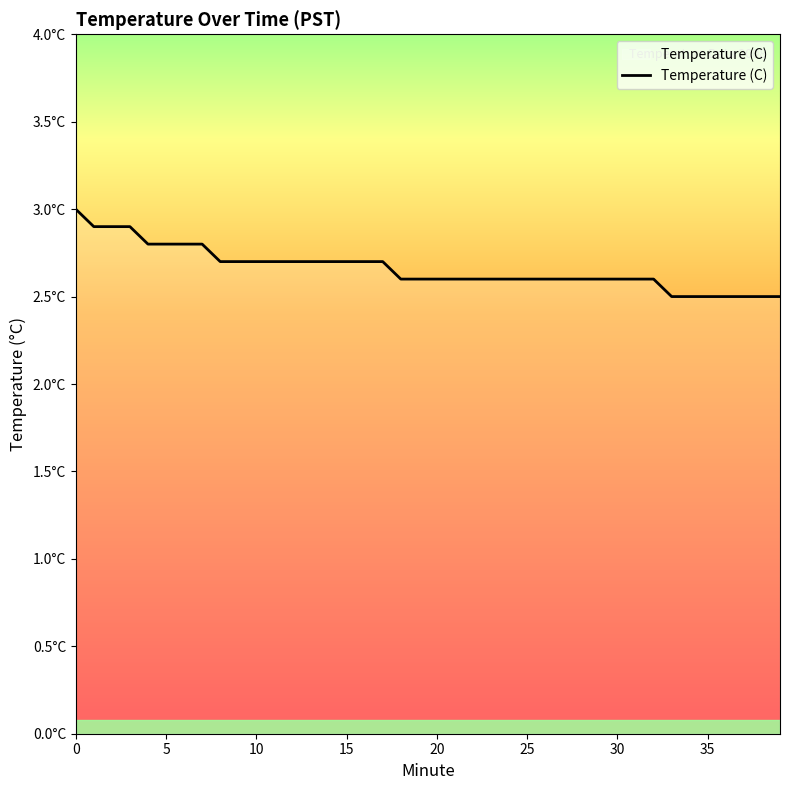

List the labels in order of value, smallest first.

33, 34, 35, 36, 37, 38, 39, 18, 19, 20, 21, 22, 23, 24, 25, 26, 27, 28, 29, 30, 31, 32, 8, 9, 10, 11, 12, 13, 14, 15, 16, 17, 4, 5, 6, 7, 1, 2, 3, 0